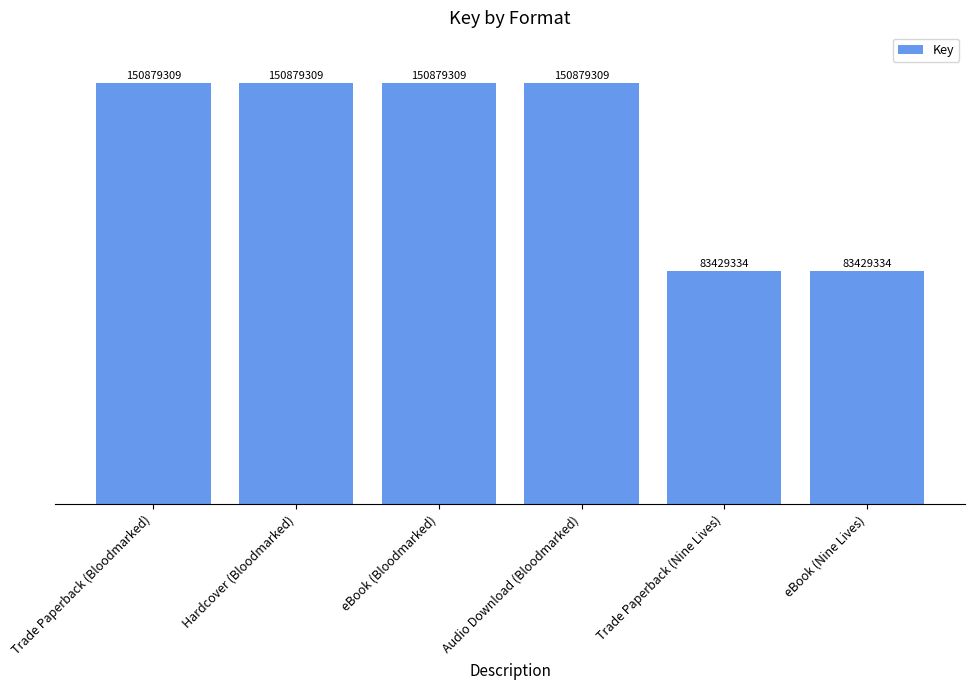

How many values are between 83429334 and 150879309?

6